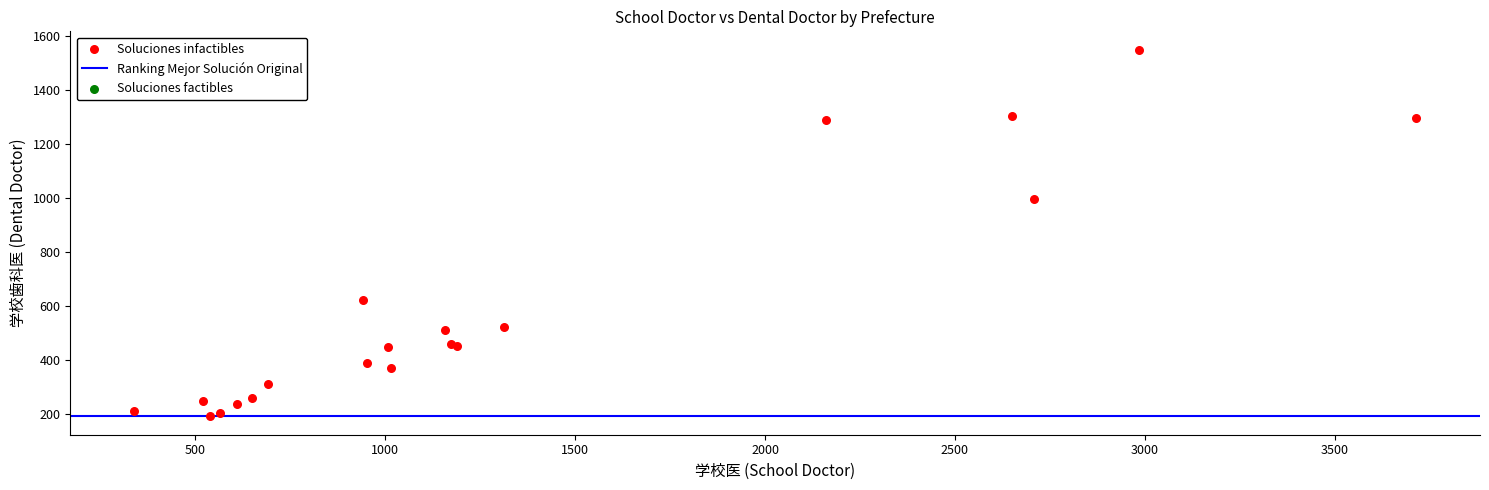

What Y value in the scatter plot is closest to 870?

995